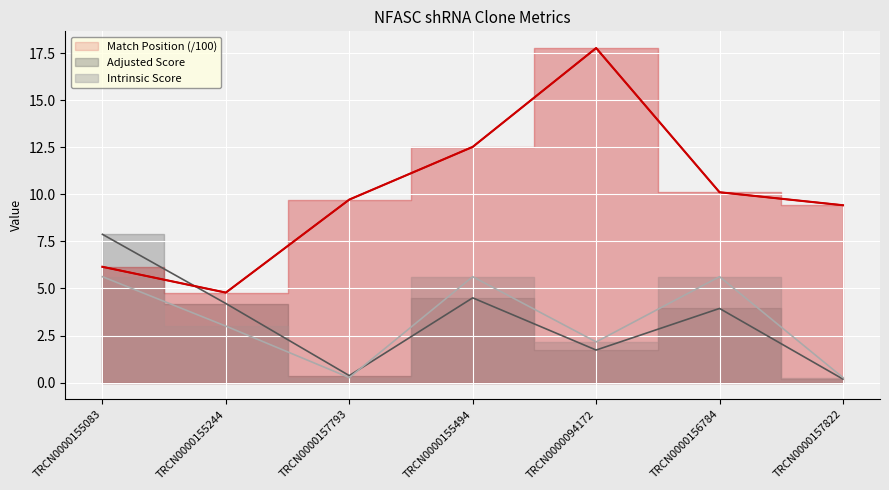

What is the average value?

10.1